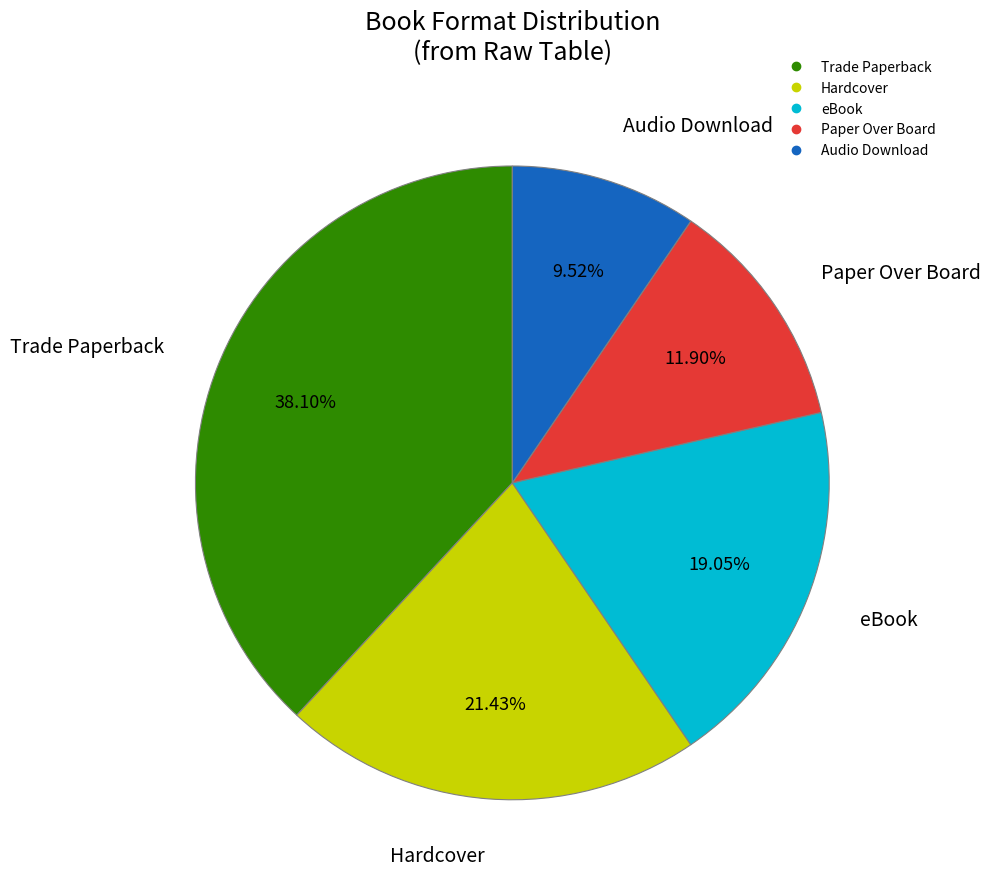

Is there any slice that represents more than half of the pie?

No